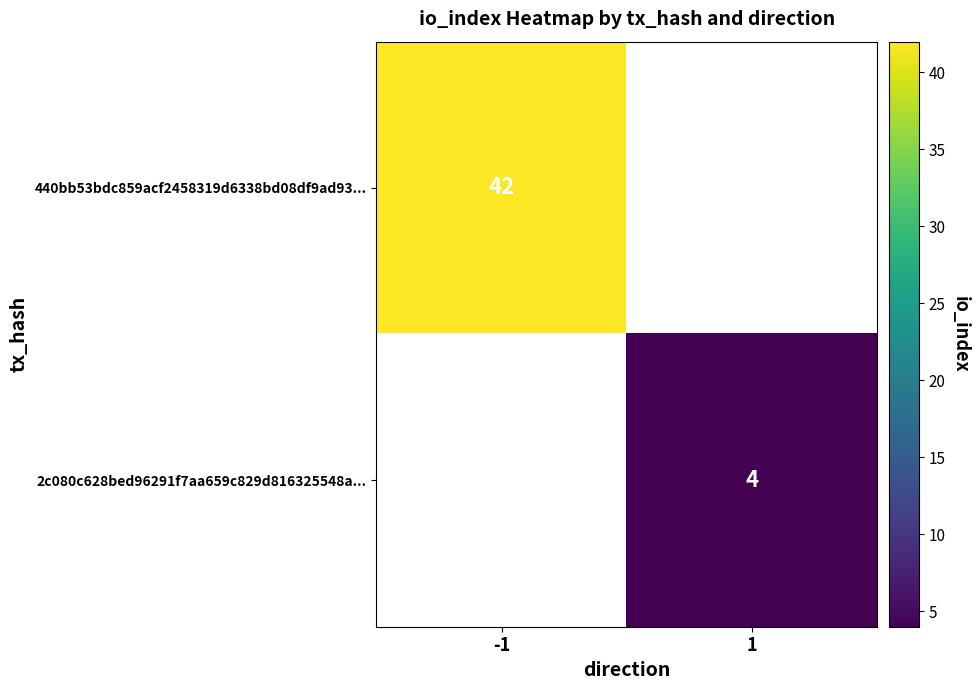

The 440bb53bdc859acf2458319d6338bd08df9ad93... series shows 9 at -1. True or false?

False